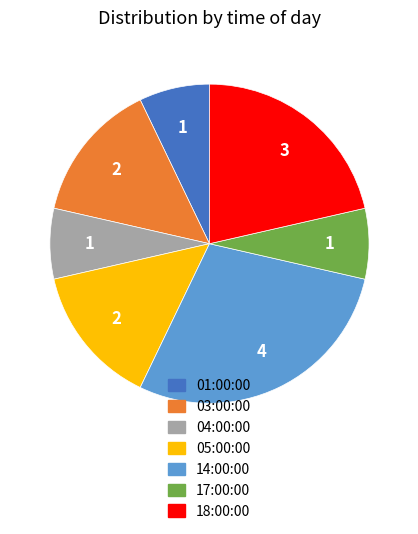

What is the ratio of the value at 03:00:00 to the value at 17:00:00?

2.0